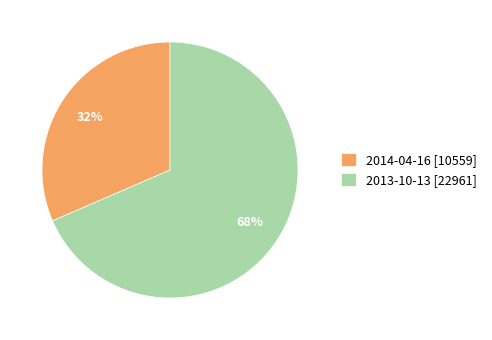

Rank the categories by value from highest to lowest.

2013-10-13, 2014-04-16